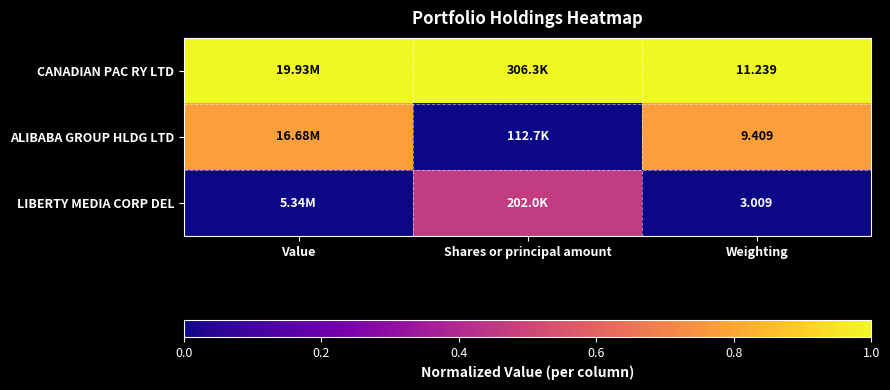

Which has a higher value, Value or Weighting?

Value